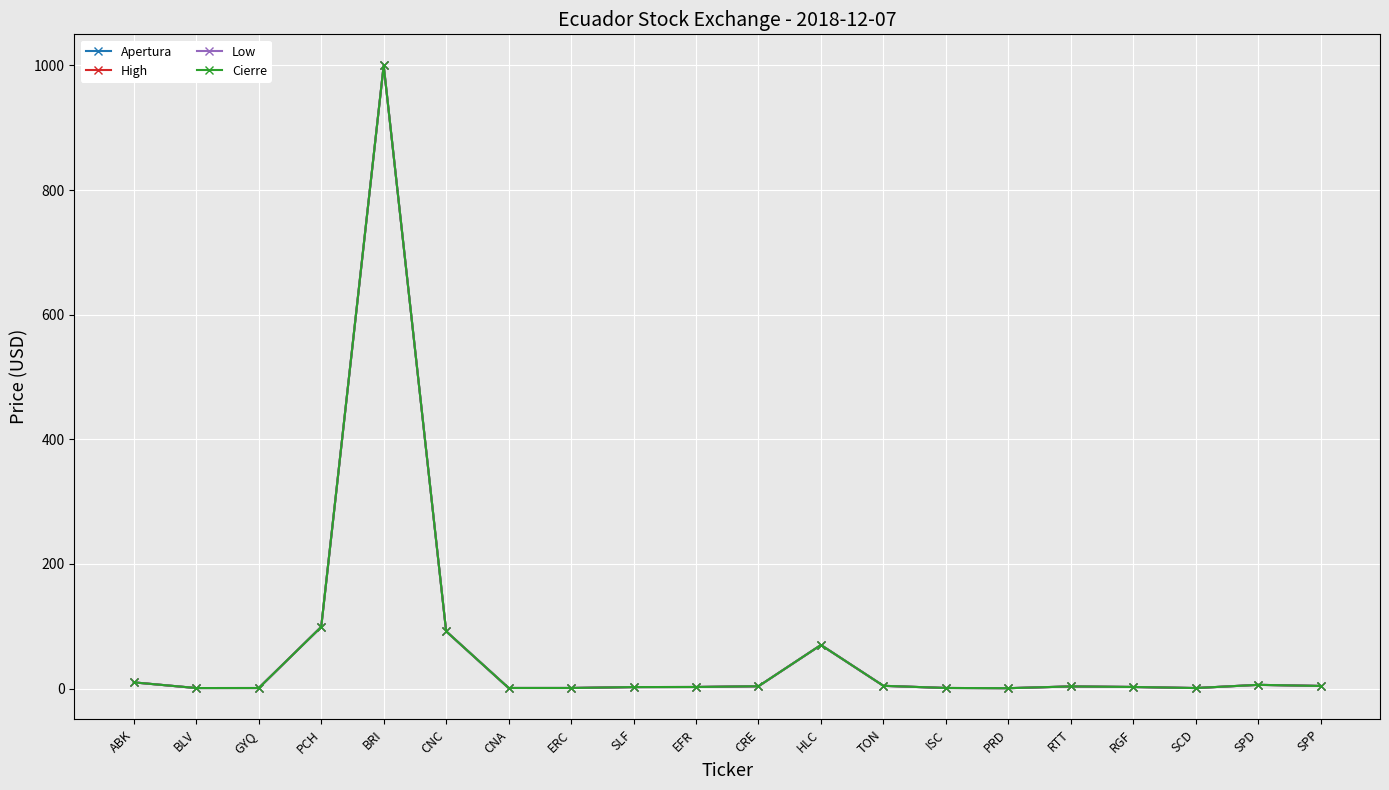

True or false: Cierre and Apertura intersect in this chart.

False